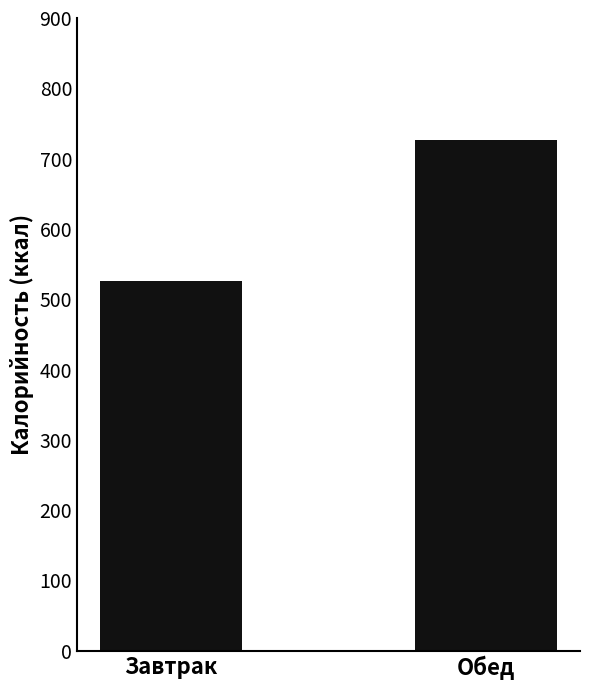

What position from the right is Завтрак?

2